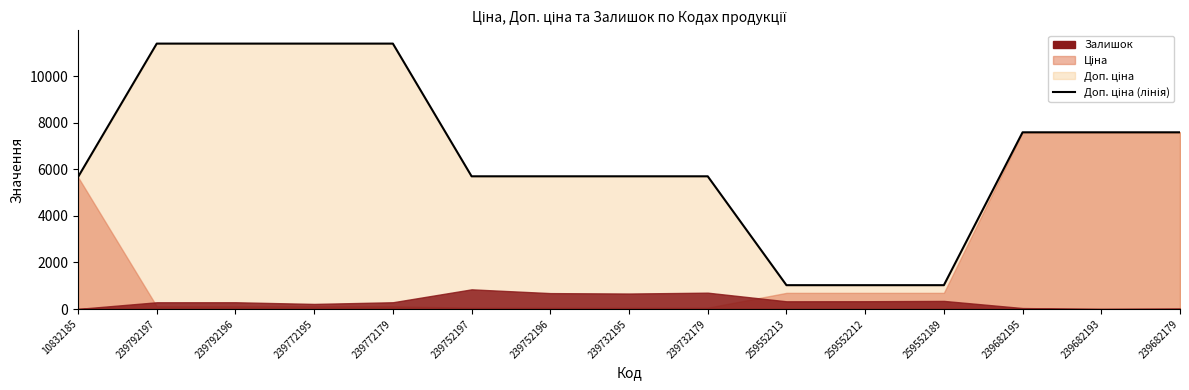

Reading left to right, what are all the values shown in this chart?

10832185=5673.8	239792197=11410.0	239792196=11410.0	239772195=11410.0	239772179=11410.0	239752197=5705.0	239752196=5705.0	239732195=5705.0	239732179=5705.0	259552213=1024.6	259552212=1024.6	259552189=1024.6	239682195=7596.5	239682193=7596.5	239682179=7596.5